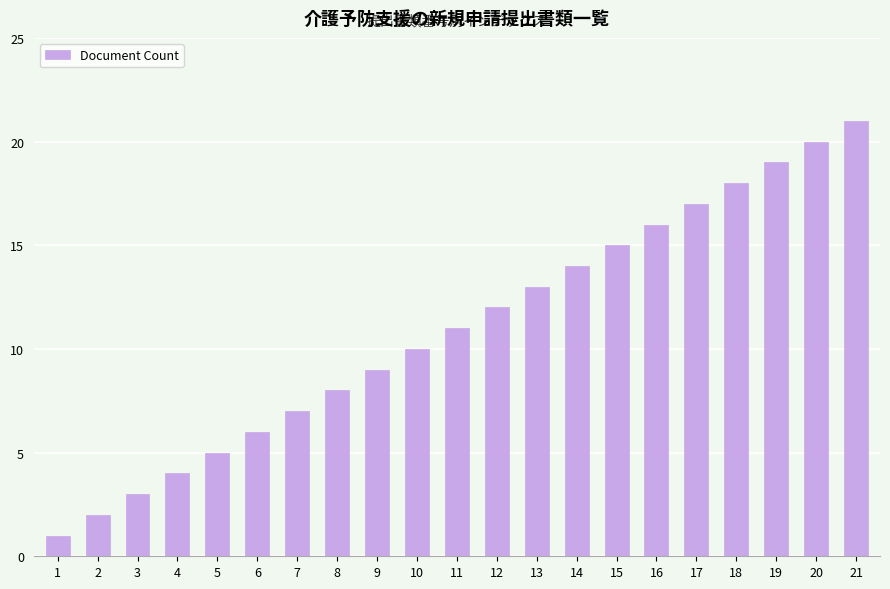

Reading left to right, extract all data points from this chart.

1	2	3	4	5	6	7	8	9	10	11	12	13	14	15	16	17	18	19	20	21